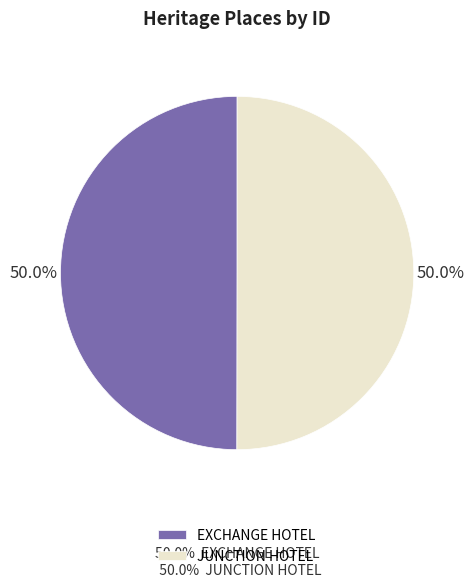

What portion of the pie excludes EXCHANGE HOTEL?

50.0%